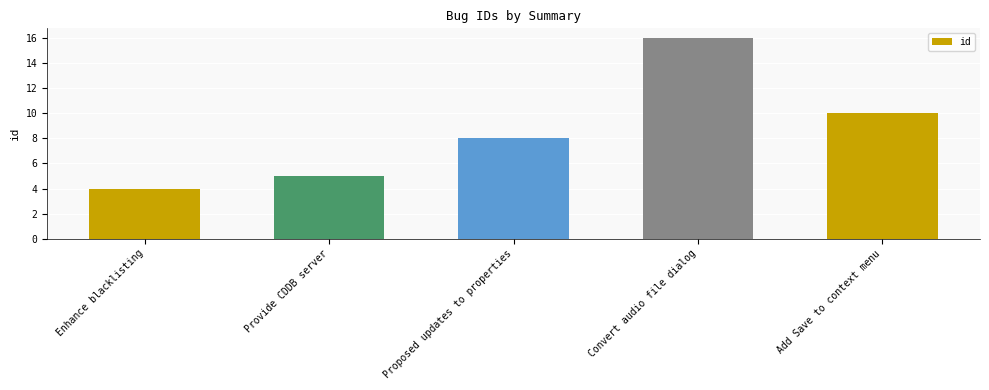

Rank the categories by value from highest to lowest.

Convert audio file dialog, Add Save to context menu, Proposed updates to properties, Provide CDDB server, Enhance blacklisting